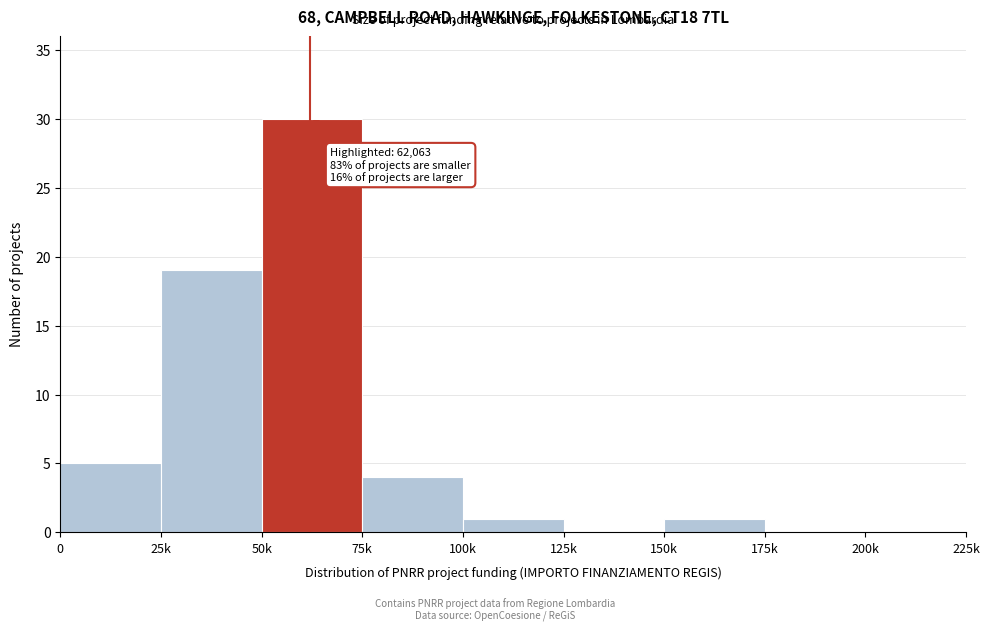

Reading right to left, list all the values displayed in this chart.

200k=0	175k=0	150k=1	125k=0	100k=1	75k=4	50k=30	25k=19	0=5